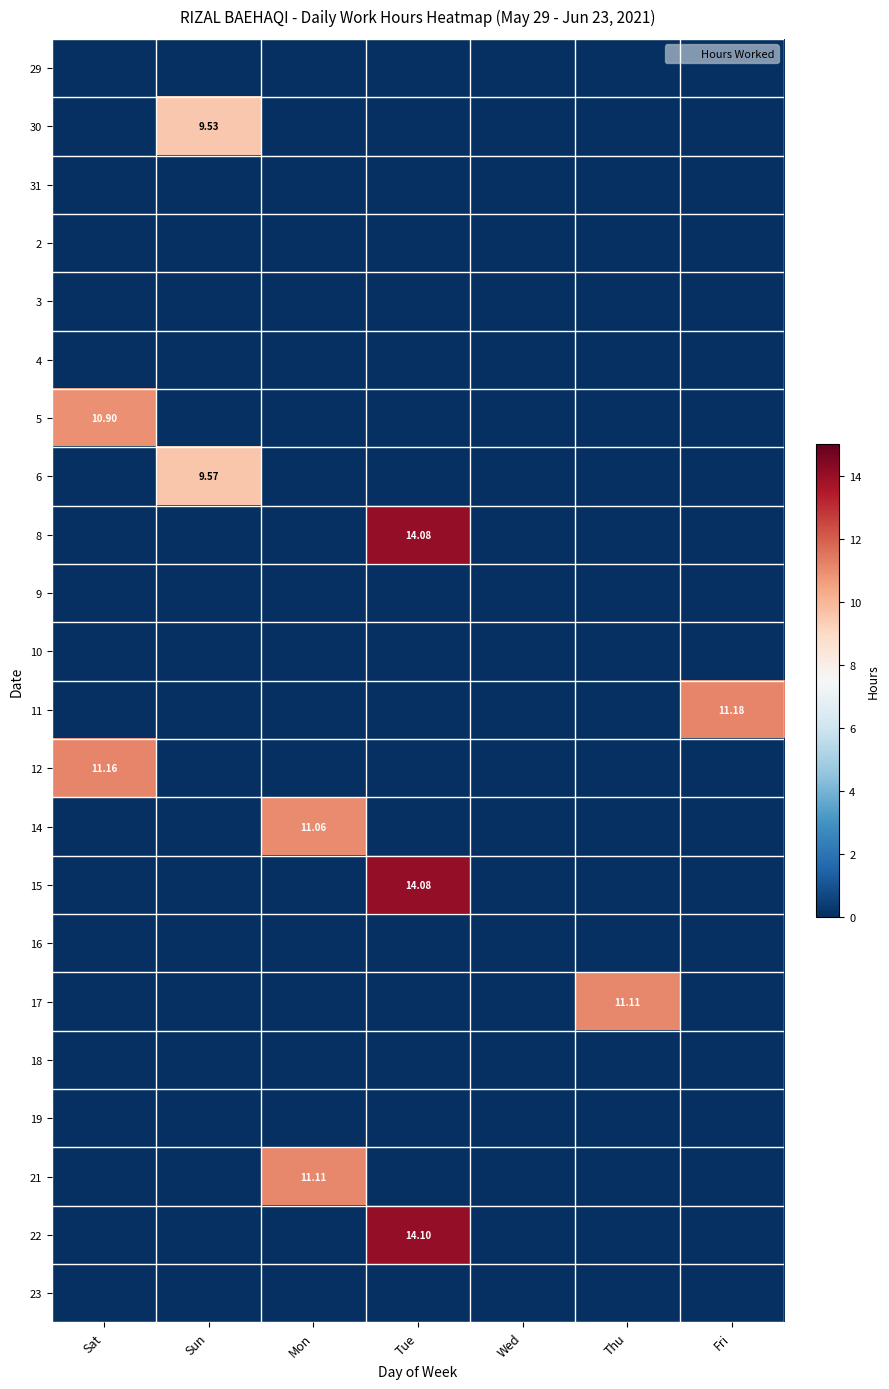

Rank the categories by 14 value from lowest to highest.

Sat, Sun, Tue, Wed, Thu, Fri, Mon